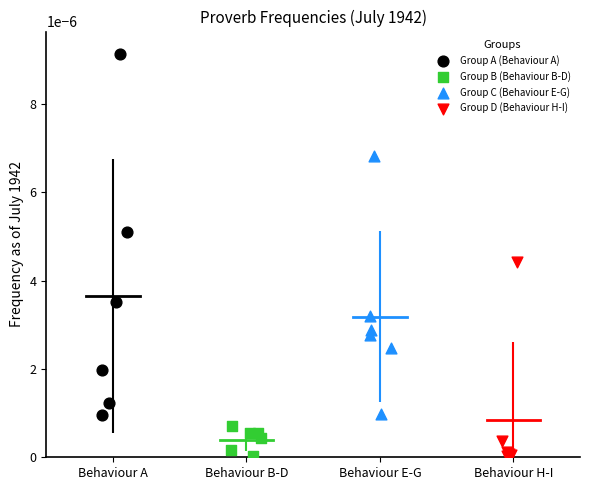

Which series has the widest spread of Y values?

Group A (Behaviour A)